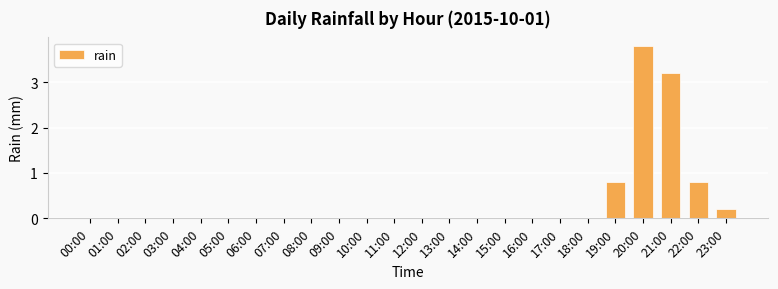

Which category has the highest value across all series?

20:00